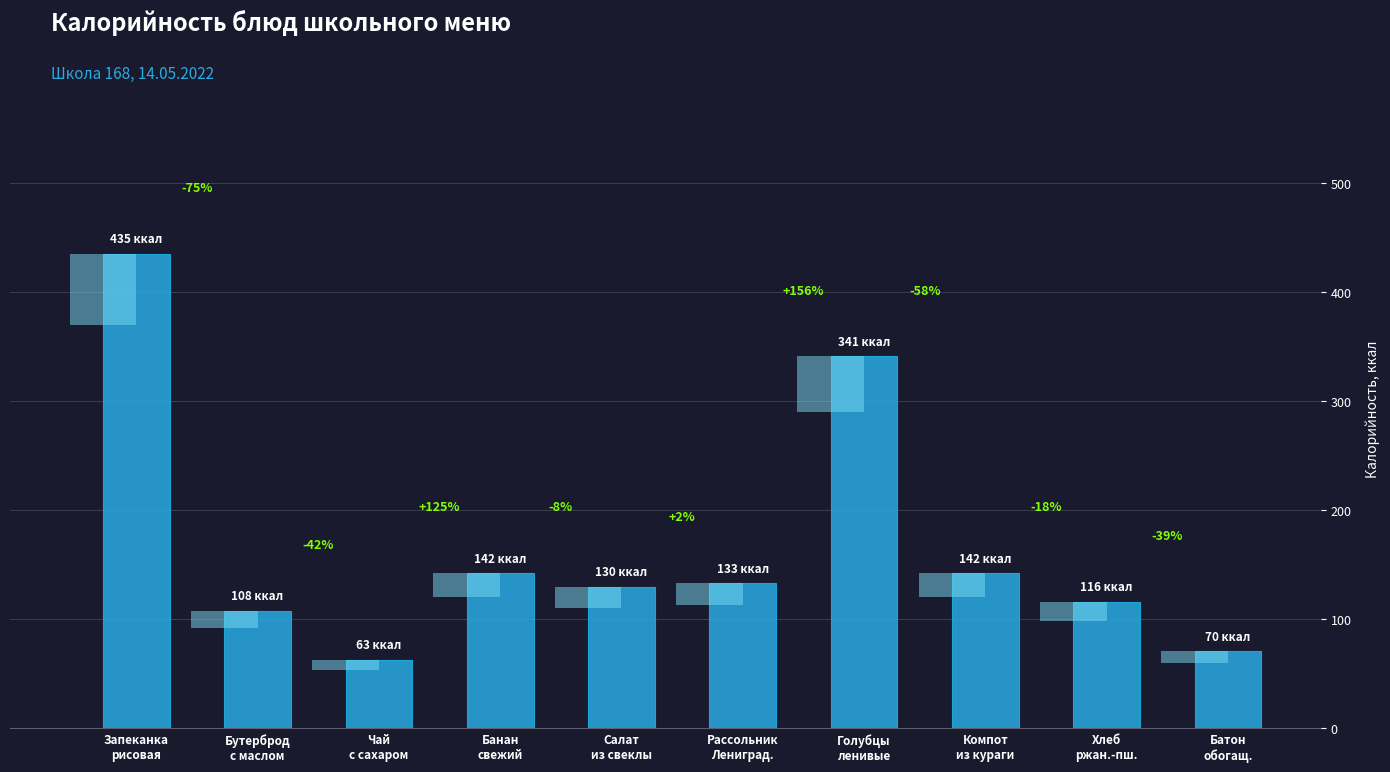

What is the maximum value shown in the chart?

435.0